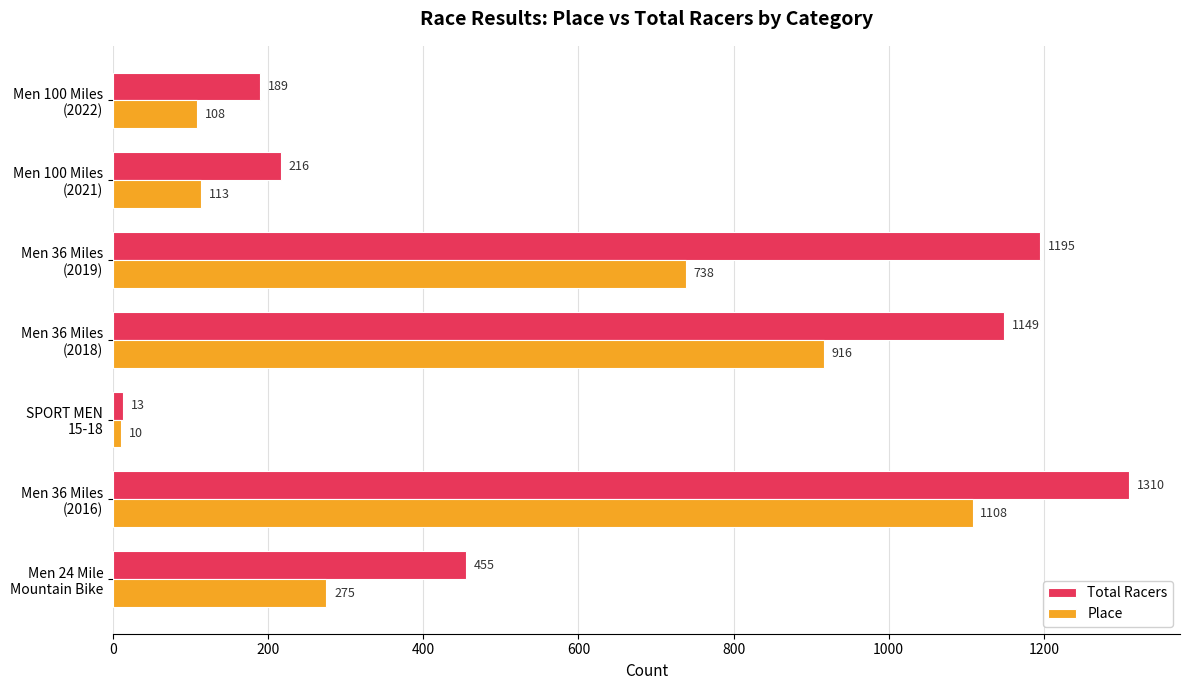

Which series has the largest range (max minus min)?

Total Racers